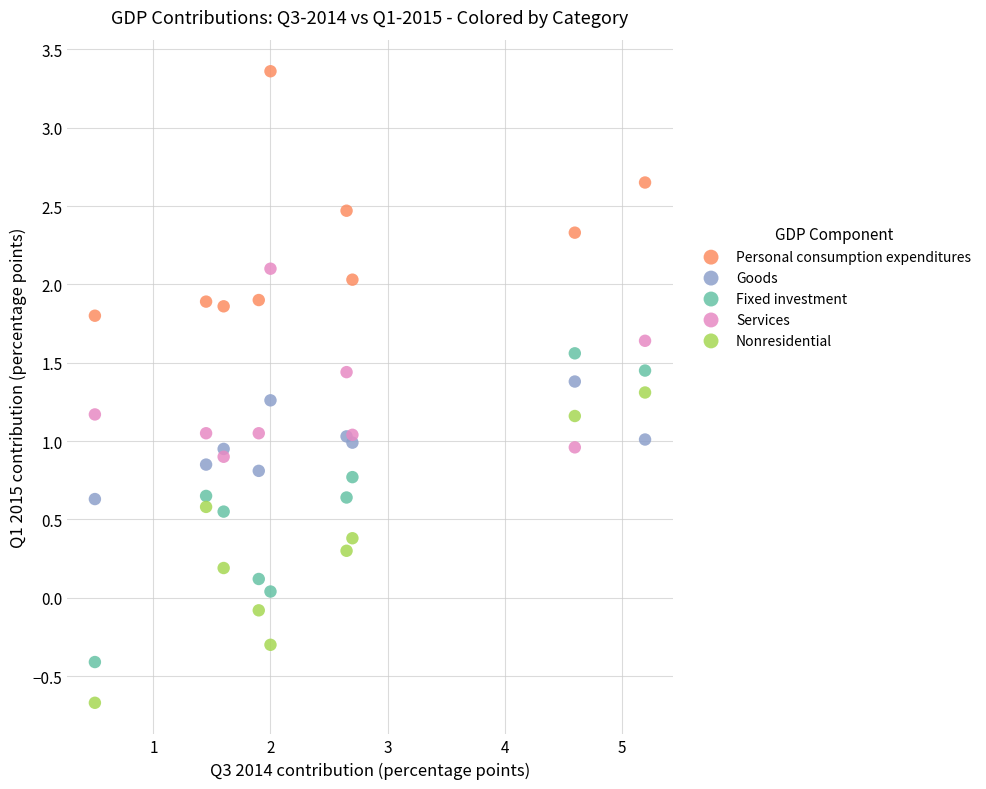

What is the X range (max minus min) for the scatter plot?

4.7